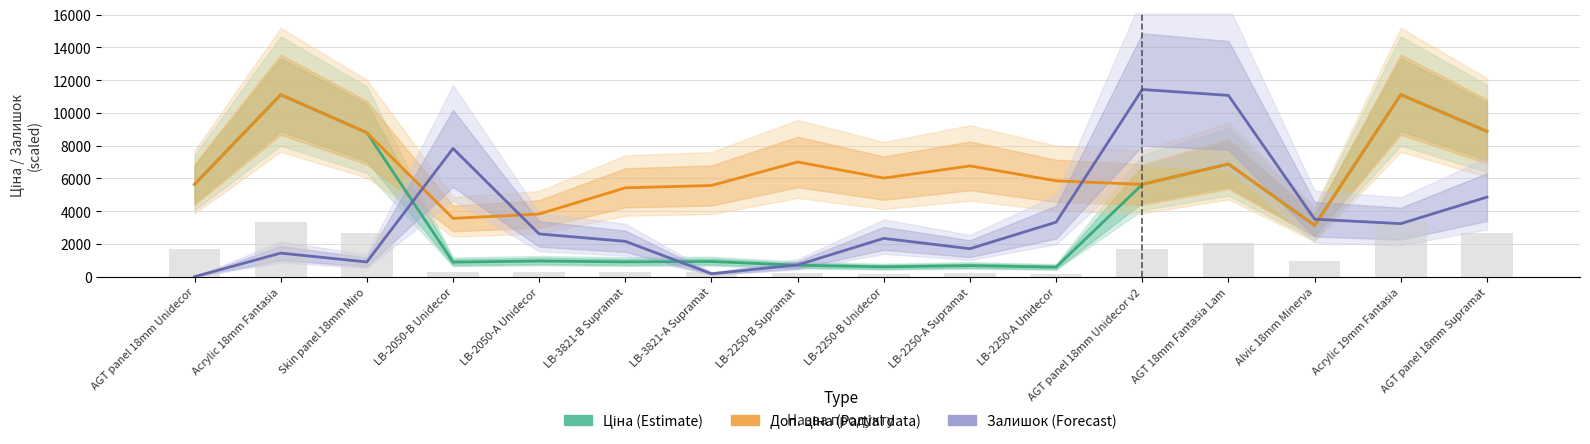

At which category does the chart reach its peak across all series?

AGT panel 18mm Unidecor v2